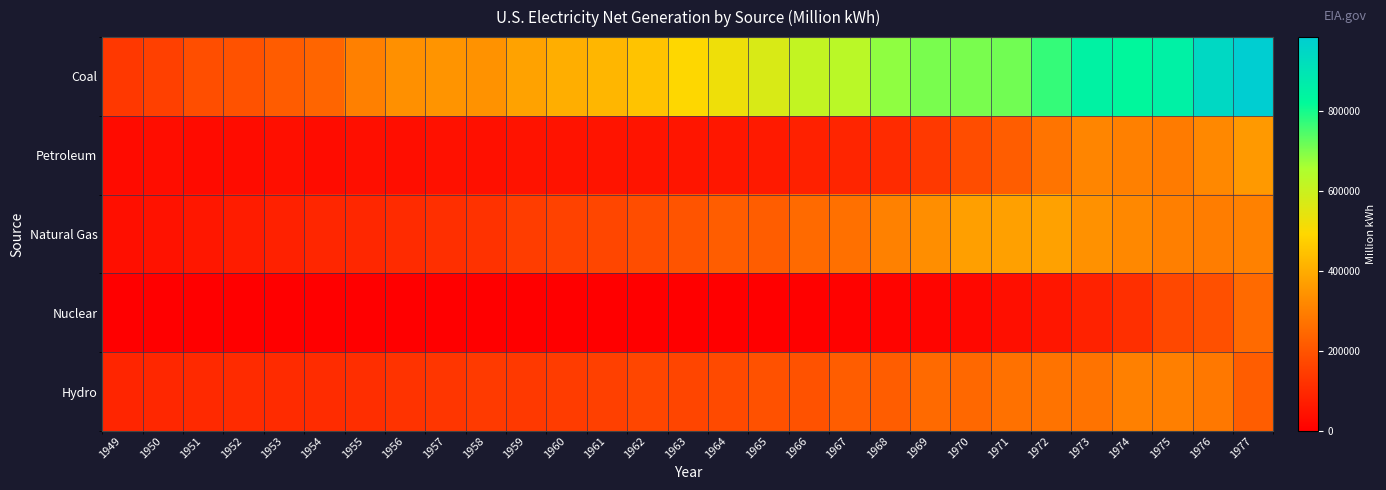

Which series has the largest total across all categories?

Coal